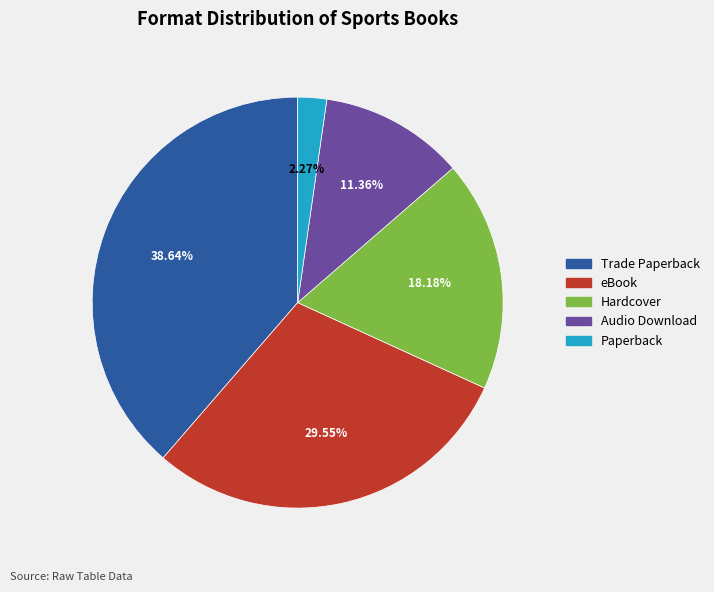

What is the largest slice in the pie chart?

Trade Paperback